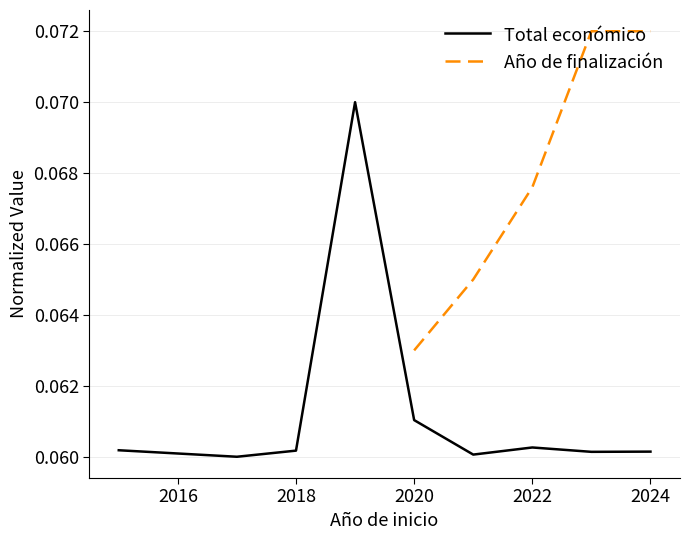

Is it true that Total económico equals 0.0 at 7?

False